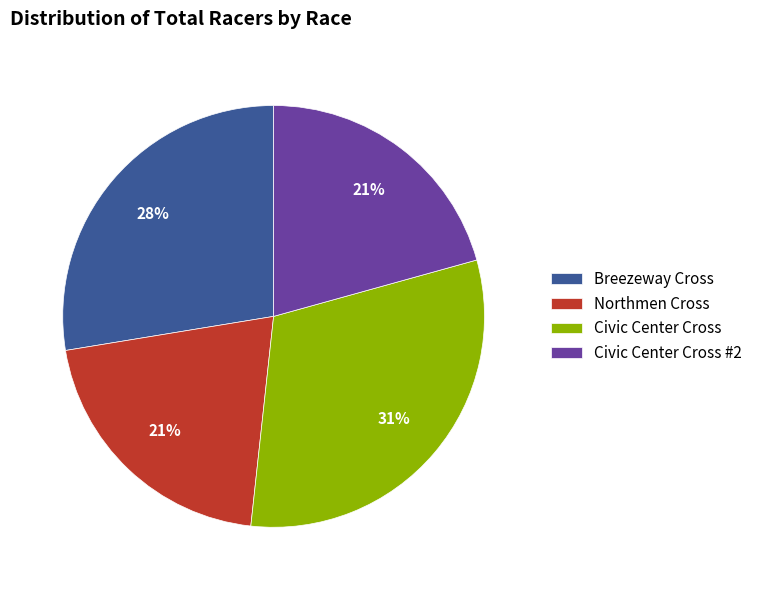

Is Civic Center Cross the majority of the pie?

No